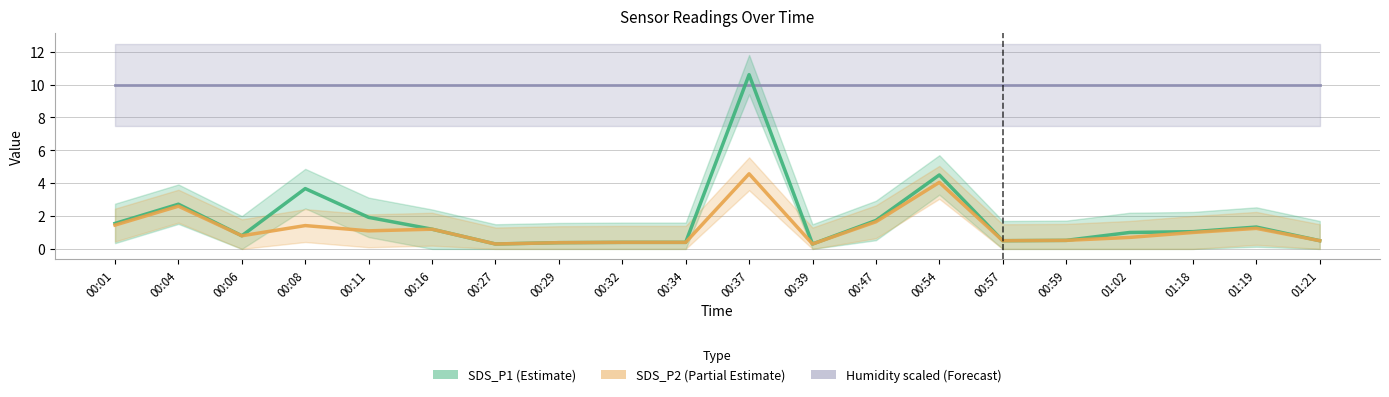

Read the SDS_P1 value at 00:39.

0.3